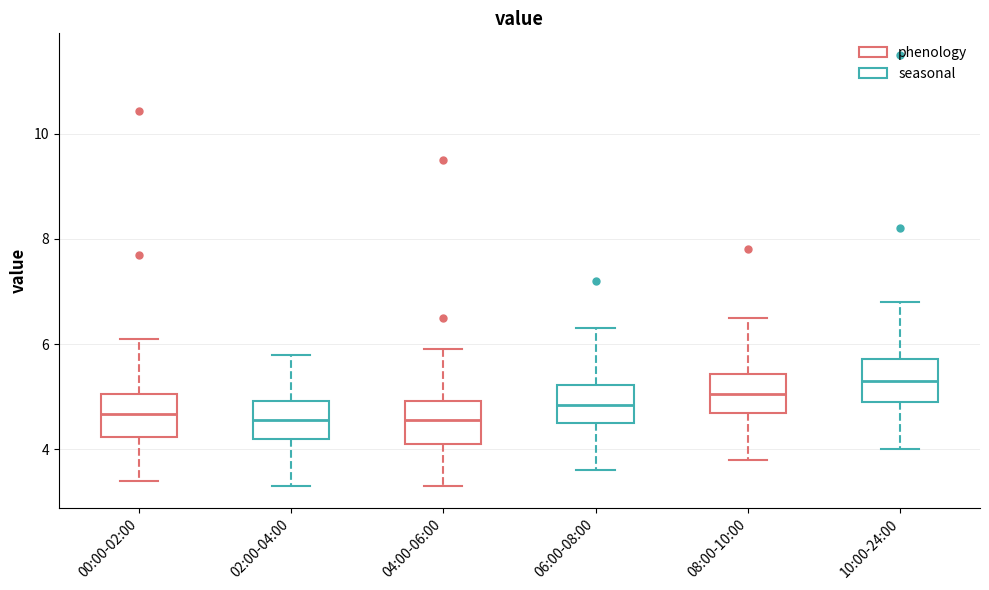

Reading left to right, read every box against the y-axis: the position of its median line, the range the box covers, and the ends of its whiskers. The values are not printed on the chart, so give them approximately, as read against the axis.

00:00-02:00: median 4.6, box 4.2 to 5.0, whiskers 3.4 to 6.2
02:00-04:00: median 4.6, box 4.2 to 5.0, whiskers 3.4 to 5.8
04:00-06:00: median 4.6, box 4.2 to 5.0, whiskers 3.4 to 6.0
06:00-08:00: median 4.8, box 4.6 to 5.2, whiskers 3.6 to 6.4
08:00-10:00: median 5.0, box 4.8 to 5.4, whiskers 3.8 to 6.6
10:00-24:00: median 5.4, box 5.0 to 5.8, whiskers 4.0 to 6.8